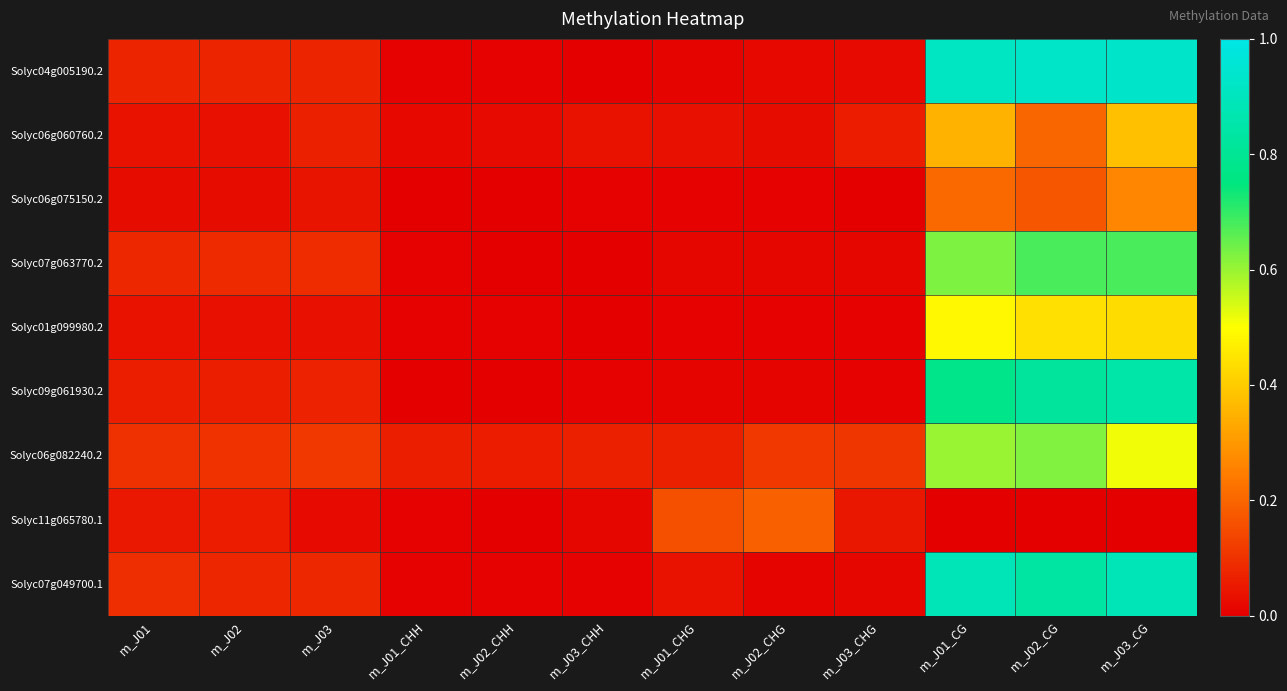

At how many categories does at least one series exceed 0?

12